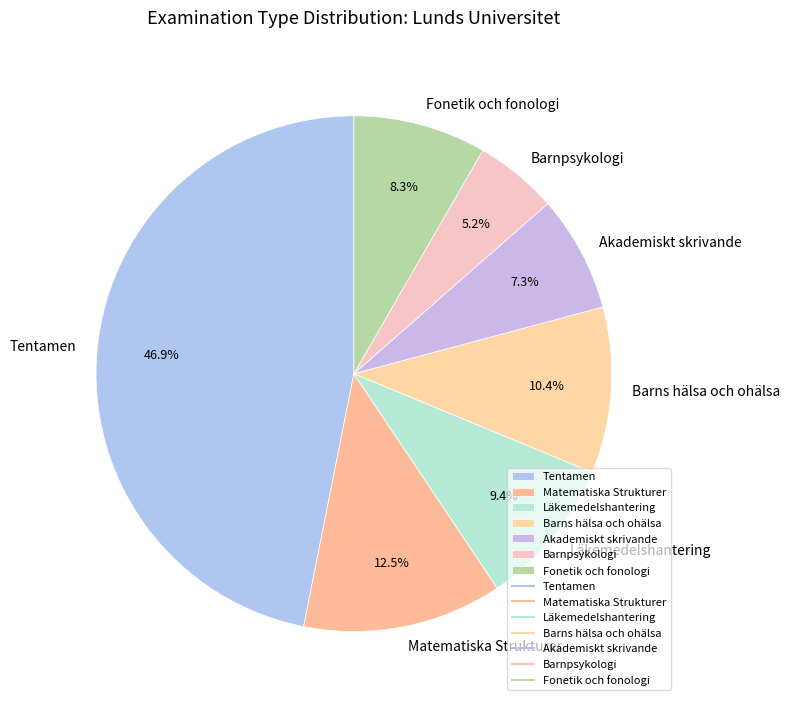

How many segments does this pie chart have?

7